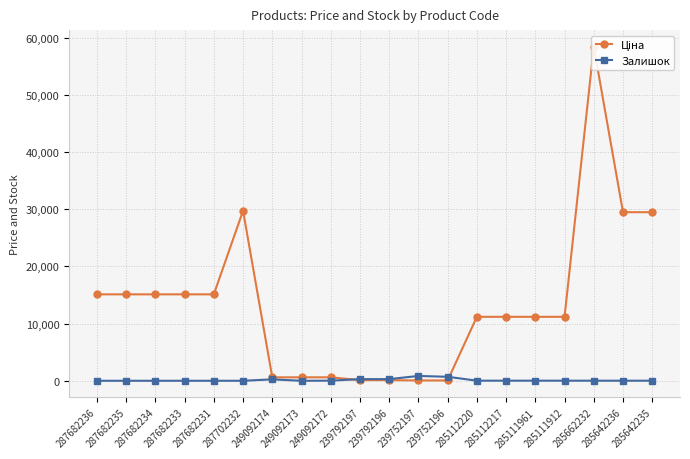

At how many categories does at least one series exceed 41212?

1